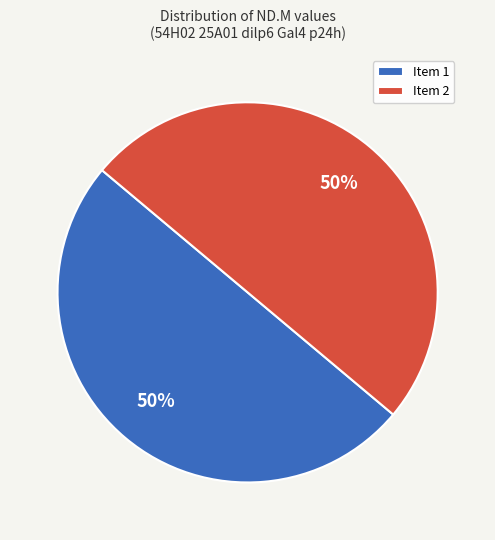

To the nearest percent, what portion does Item 2 represent?

50%